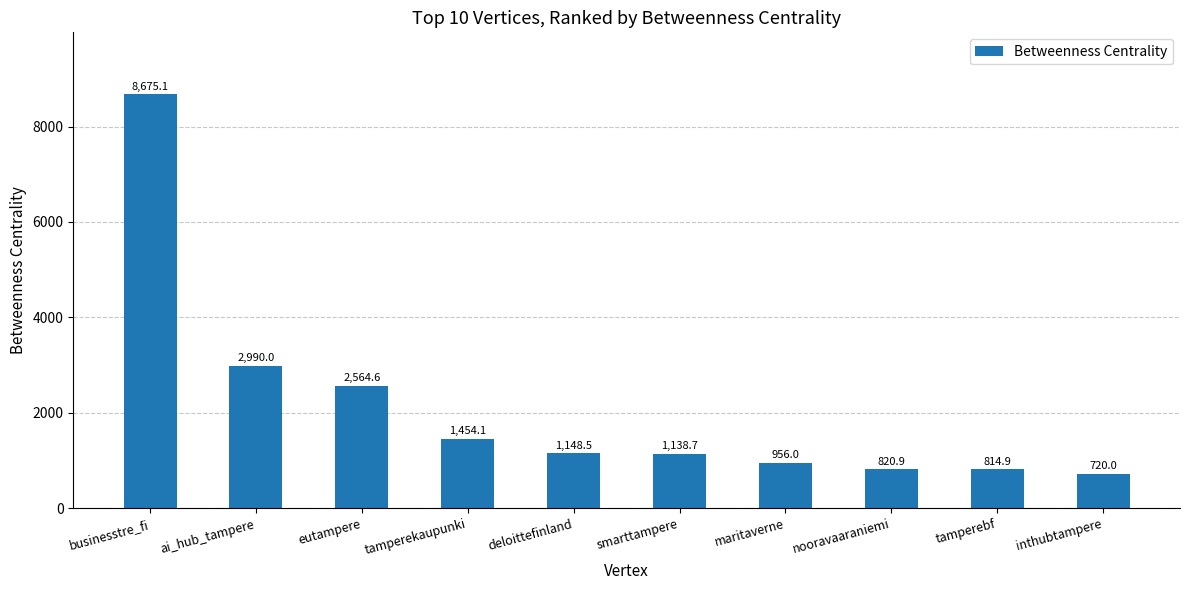

Is it true that the value at inthubtampere is 720.0?

True